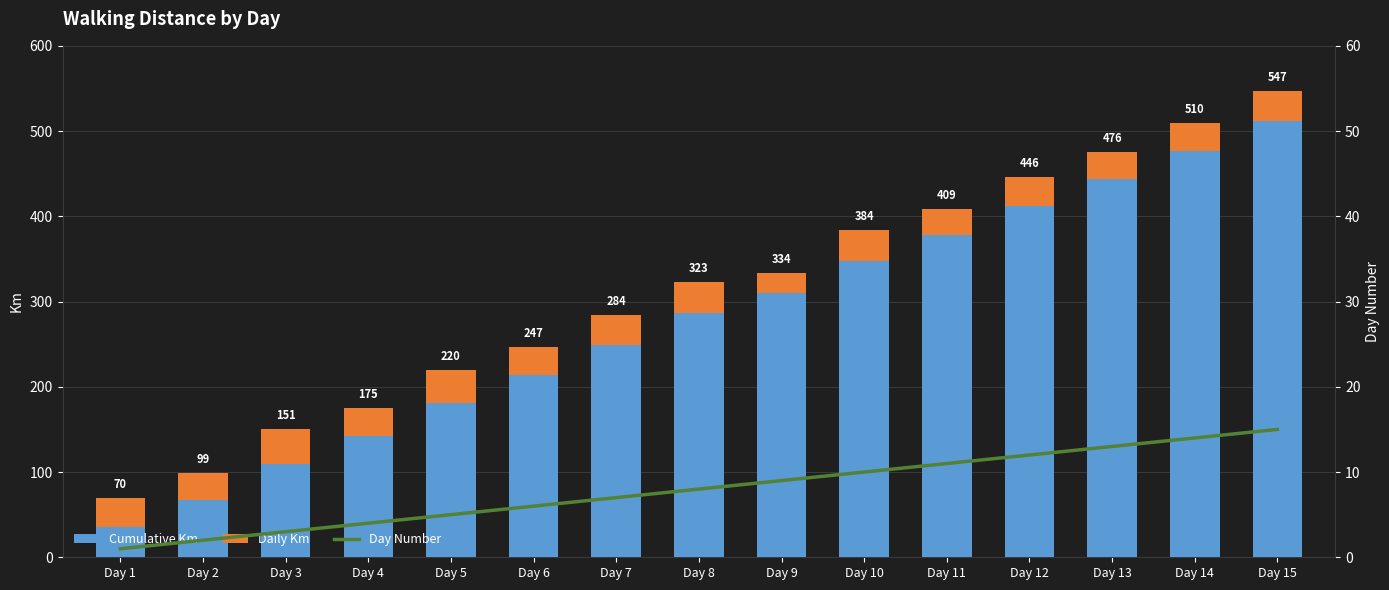

What is the average value of the Cumulative Km series?

278